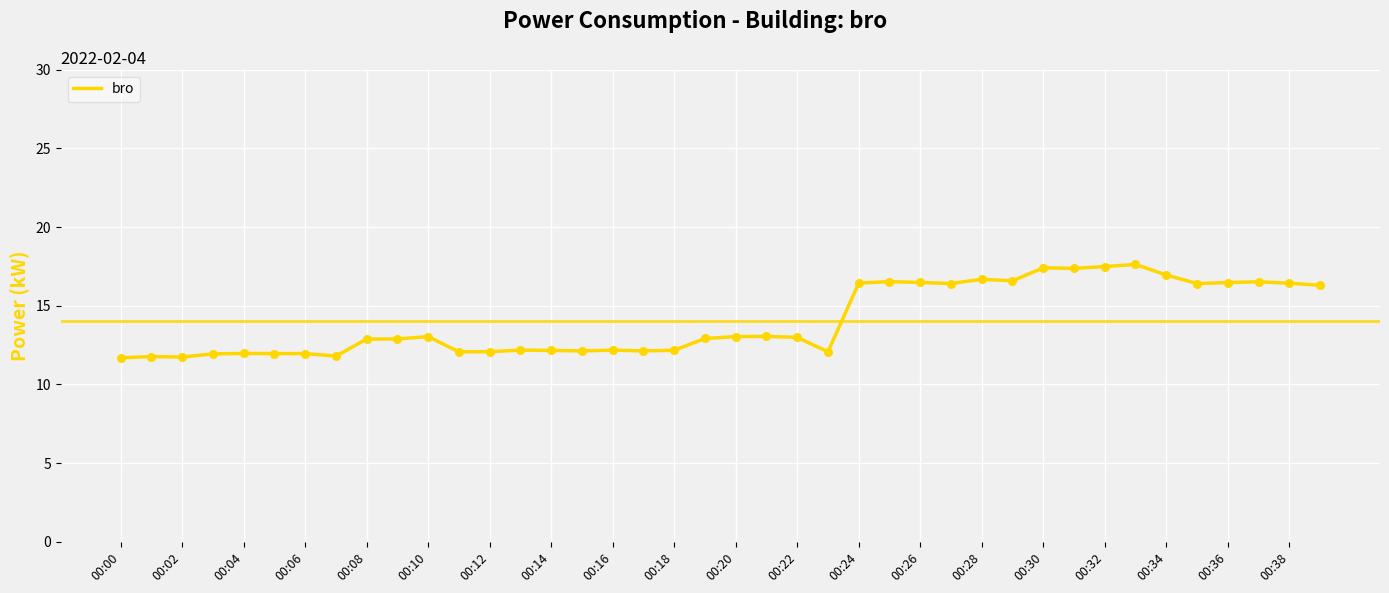

What is the smallest value displayed?

11.7